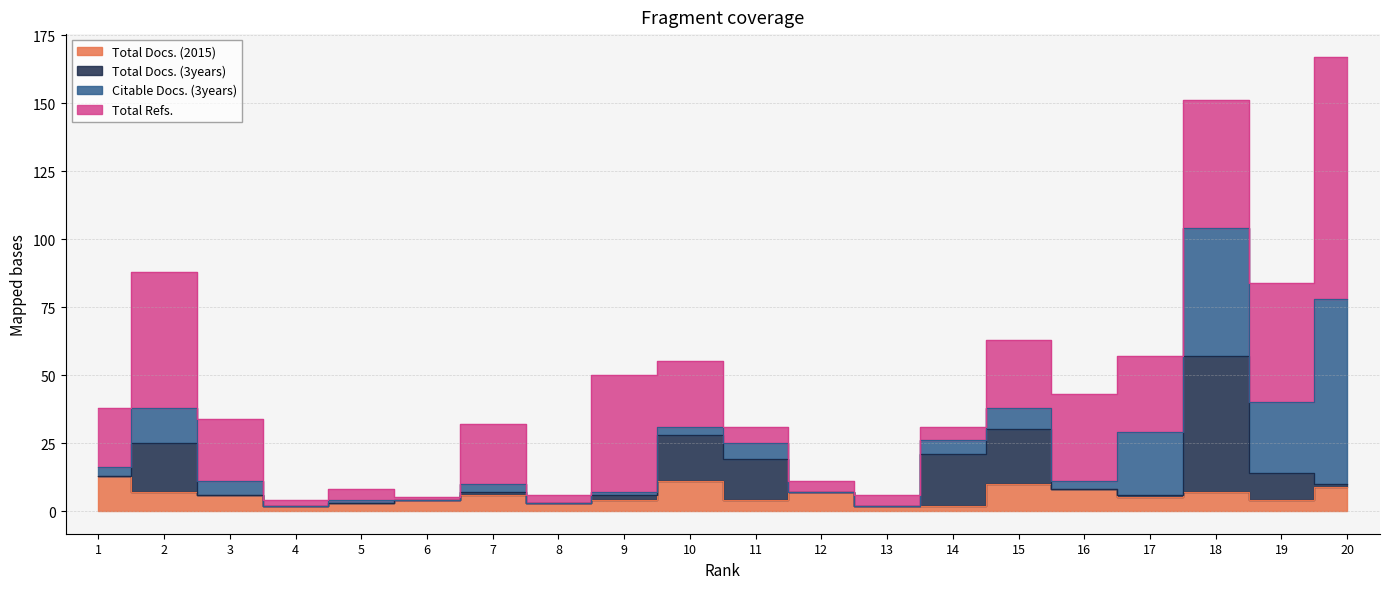

What is the sum of the Citable Docs. (3years) values at 11 and 19?

32